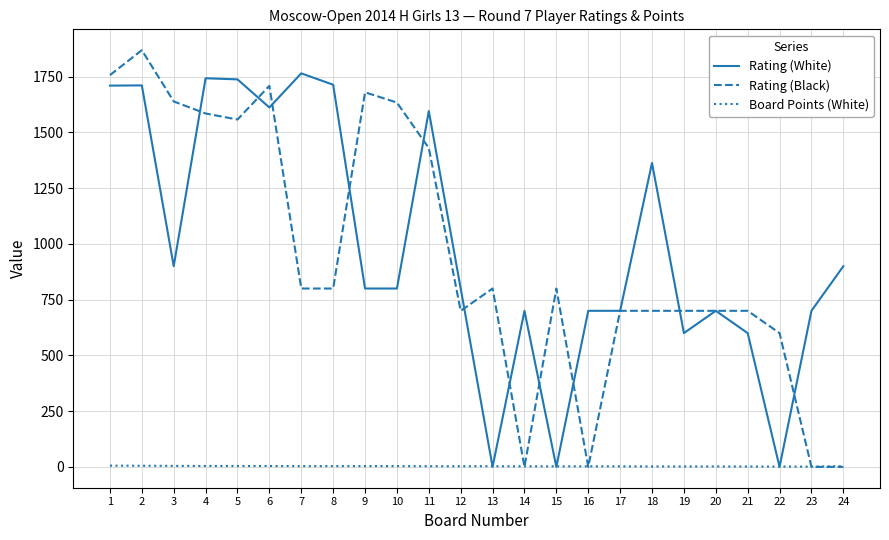

What is the average value of the Rating (Black) series?

952.5